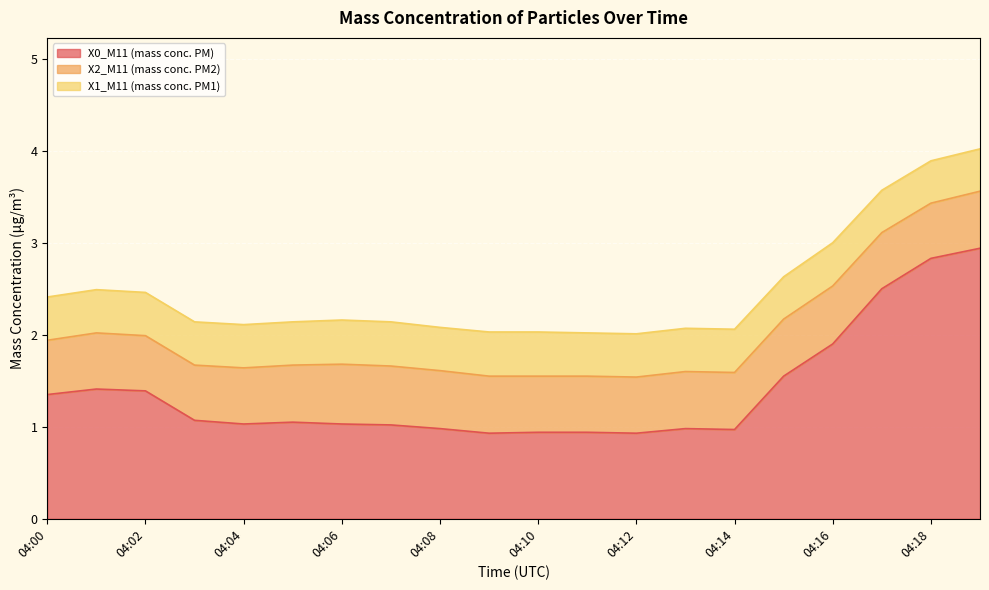

Is the value of X0_M11 (mass conc. PM) at 04:05 greater than the value of X1_M11 (mass conc. PM1) at 04:06?

Yes